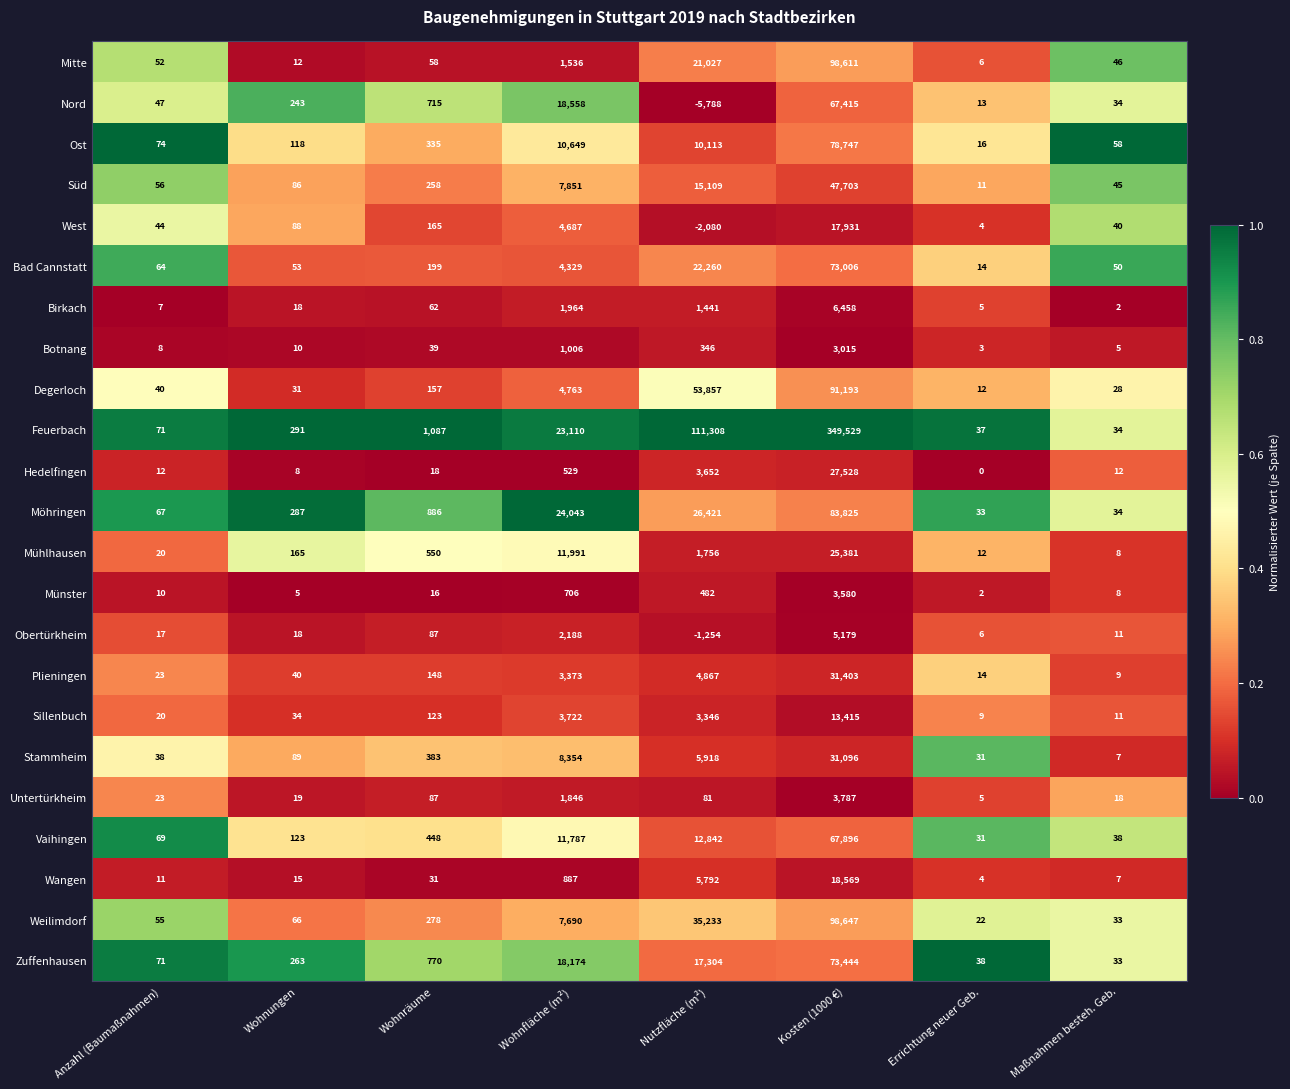

Read the Wangen value at Nutzfläche (m²), to the nearest 10.

5790